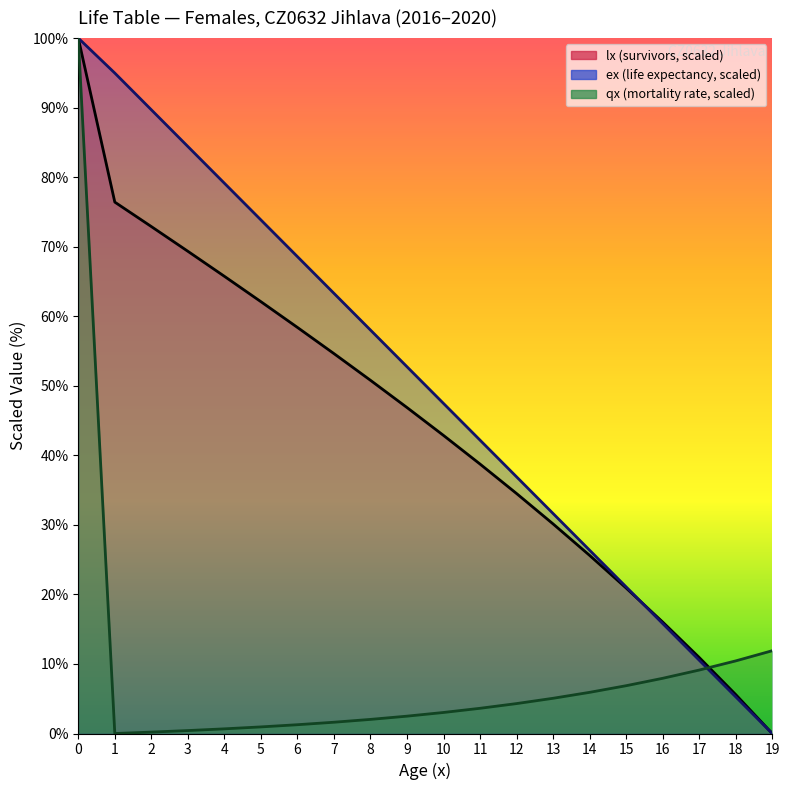

Does the chart have visible grid lines?

No